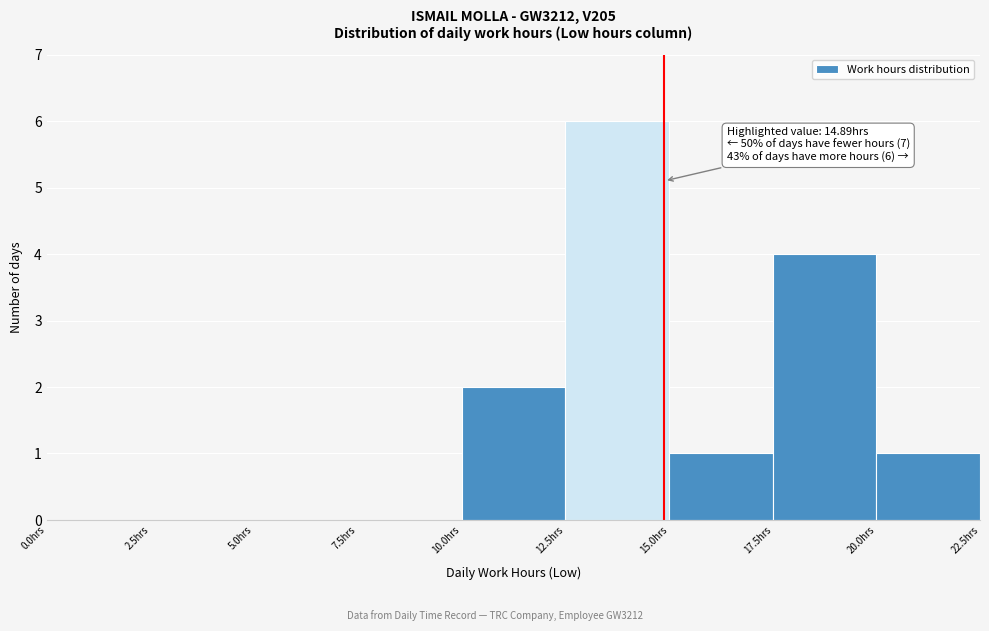

Which range on the x-axis has the tallest bar?

12.5 to 15.0